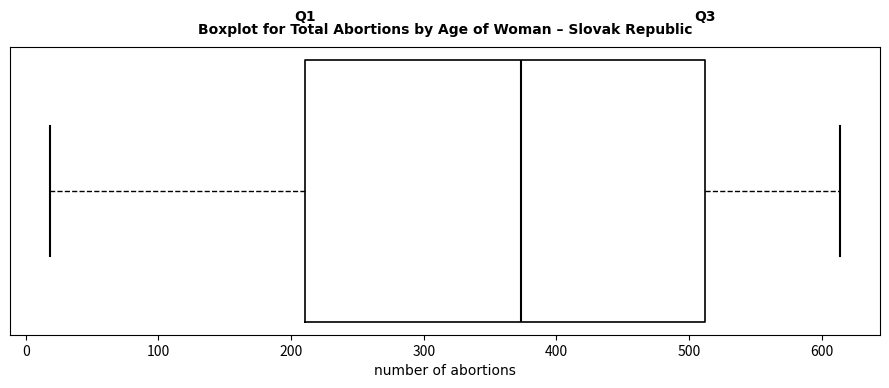

Where does the right whisker of the box end on the x-axis? The values are not printed on the chart, so give them approximately, as read against the axis.

610